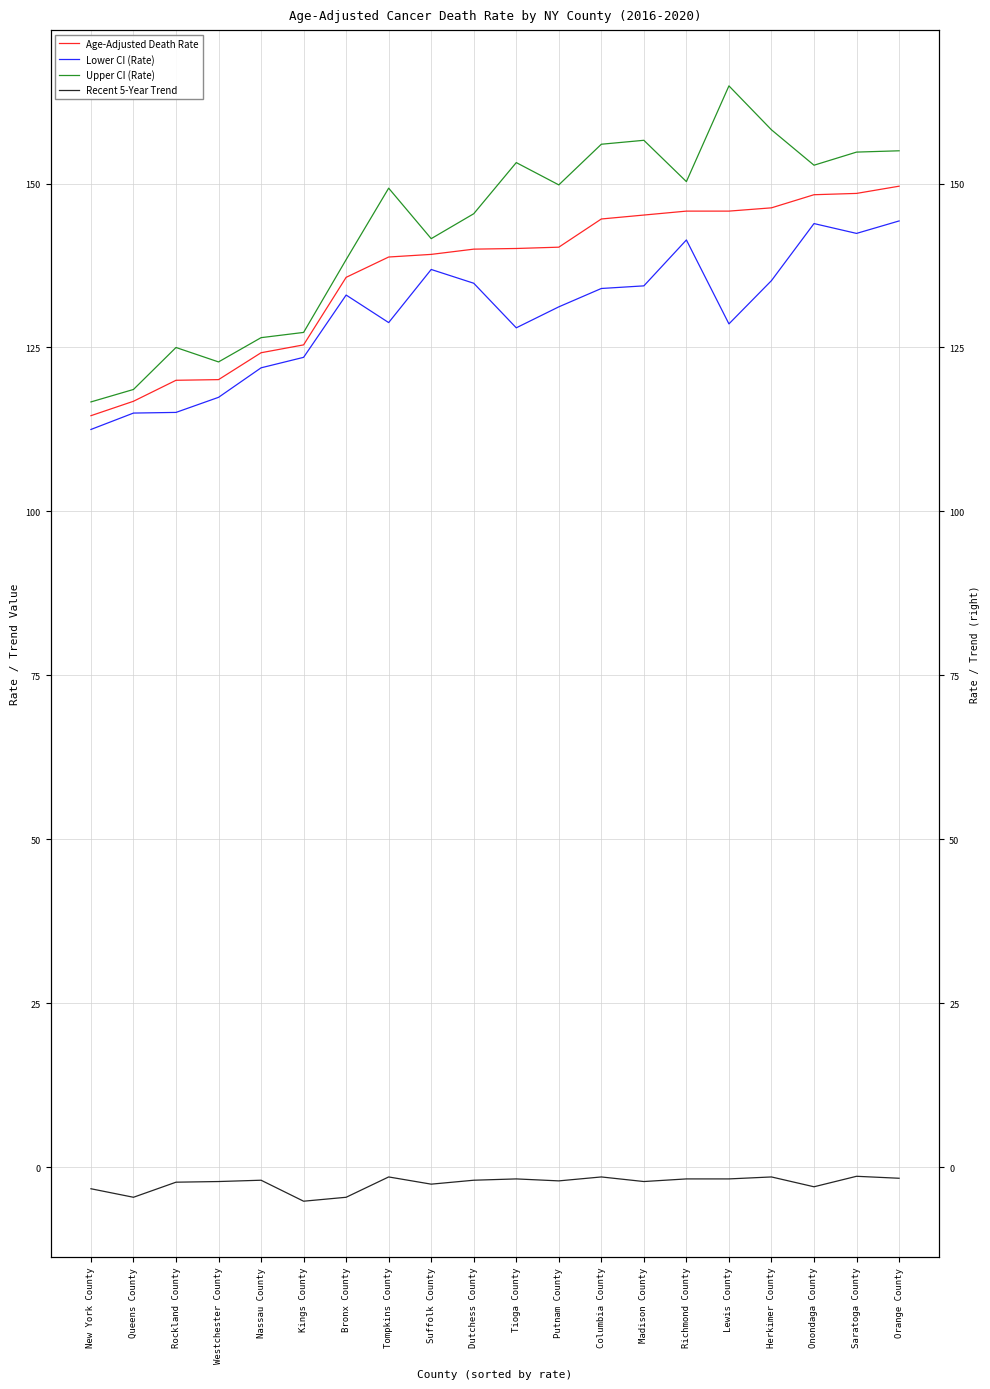

At which label does Age-Adjusted Death Rate reach its peak?

Orange County